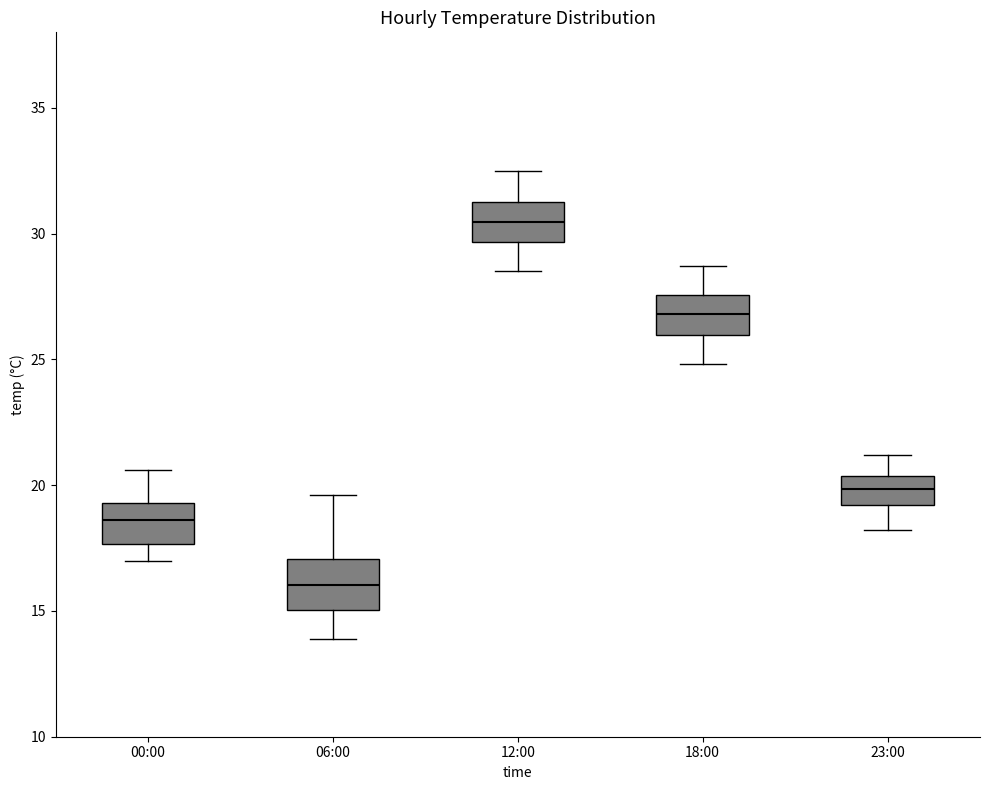

Reading left to right, read every box against the y-axis: the position of its median line, the range the box covers, and the ends of its whiskers. The values are not printed on the chart, so give them approximately, as read against the axis.

00:00: median 18.5, box 17.5 to 19.5, whiskers 17.0 to 20.5
06:00: median 16.0, box 15.0 to 17.0, whiskers 14.0 to 19.5
12:00: median 30.5, box 29.5 to 31.5, whiskers 28.5 to 32.5
18:00: median 27.0, box 26.0 to 27.5, whiskers 25.0 to 28.5
23:00: median 20.0, box 19.0 to 20.5, whiskers 18.0 to 21.0